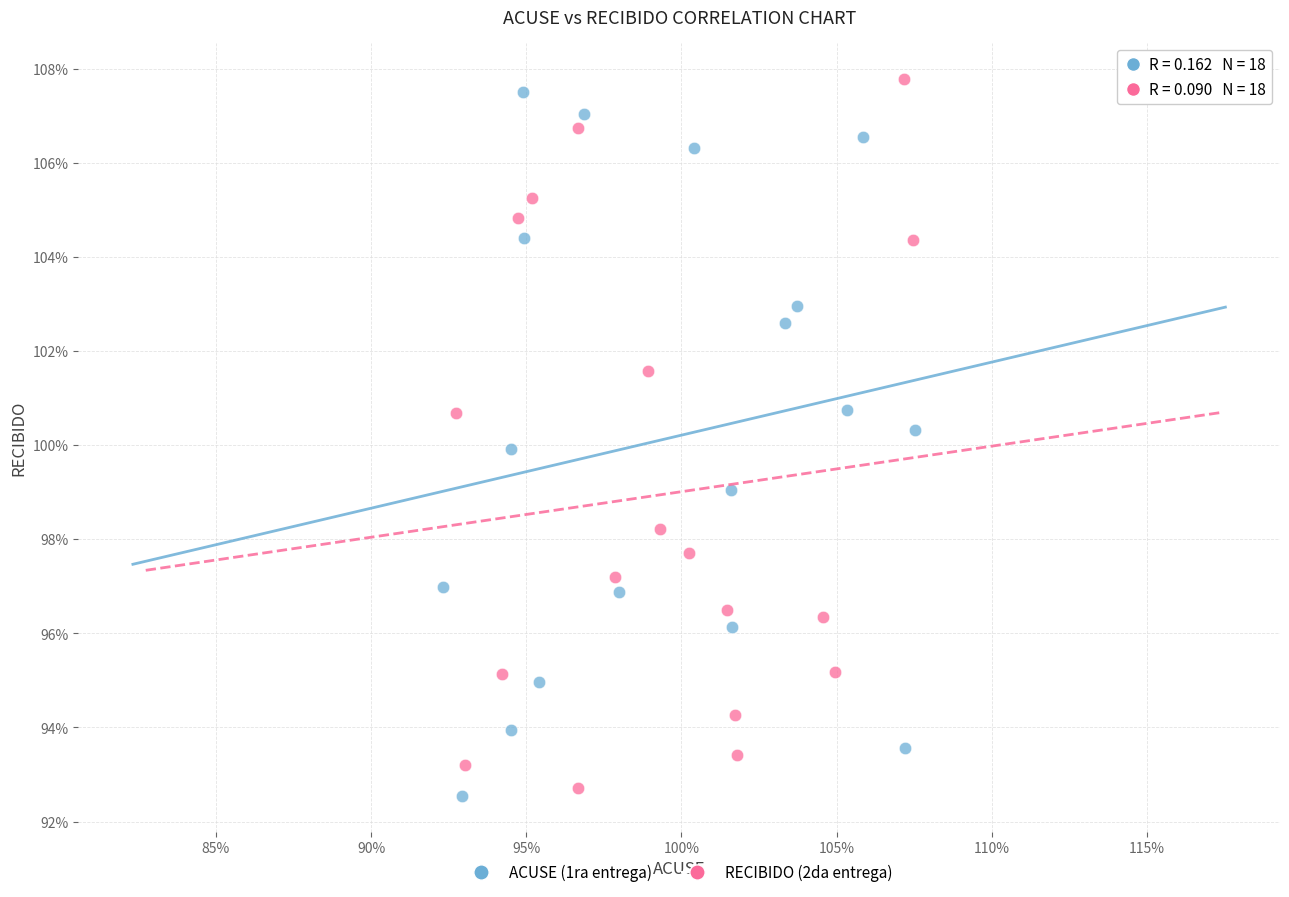

Which series contains the lowest Y value?

ACUSE (1ra entrega)